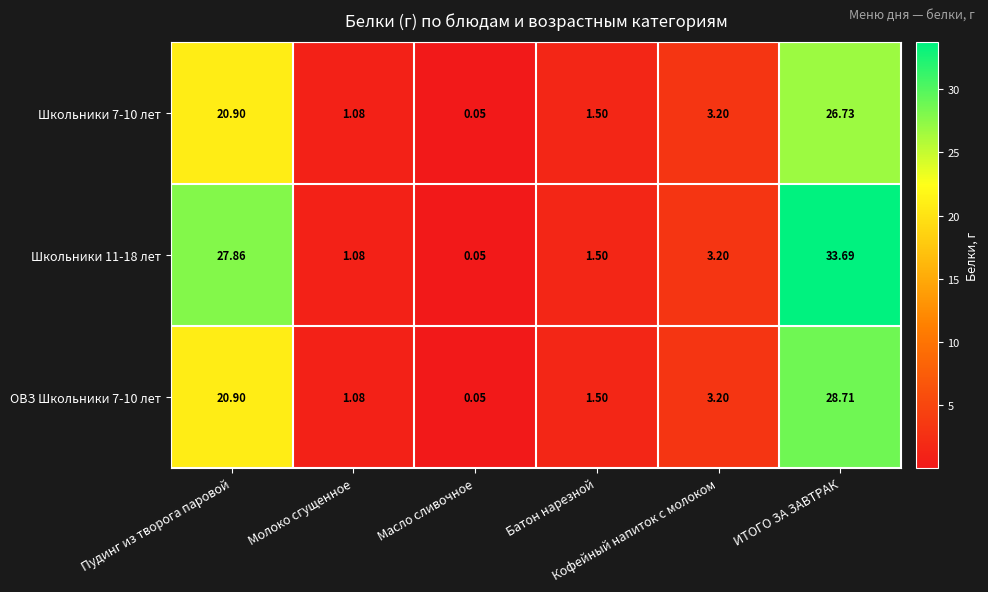

Reading left to right, extract all data points from this chart.

Школьники 7-10 лет: Пудинг из творога паровой=20.9	Молоко сгущенное=1.1	Масло сливочное=0.1	Батон нарезной=1.5	Кофейный напиток с молоком=3.2	ИТОГО ЗА ЗАВТРАК=26.7
Школьники 11-18 лет: Пудинг из творога паровой=27.9	Молоко сгущенное=1.1	Масло сливочное=0.1	Батон нарезной=1.5	Кофейный напиток с молоком=3.2	ИТОГО ЗА ЗАВТРАК=33.7
ОВЗ Школьники 7-10 лет: Пудинг из творога паровой=20.9	Молоко сгущенное=1.1	Масло сливочное=0.1	Батон нарезной=1.5	Кофейный напиток с молоком=3.2	ИТОГО ЗА ЗАВТРАК=28.7